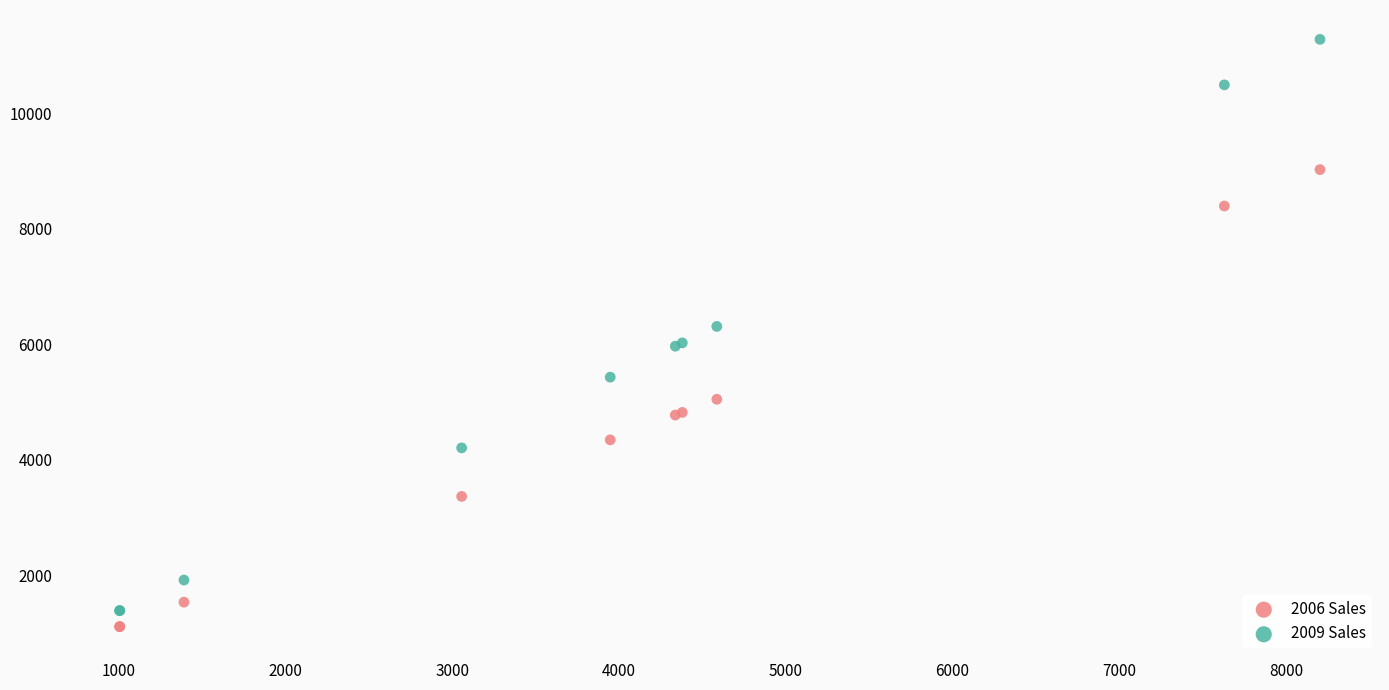

Which series has the largest Y range (max minus min)?

2009 Sales